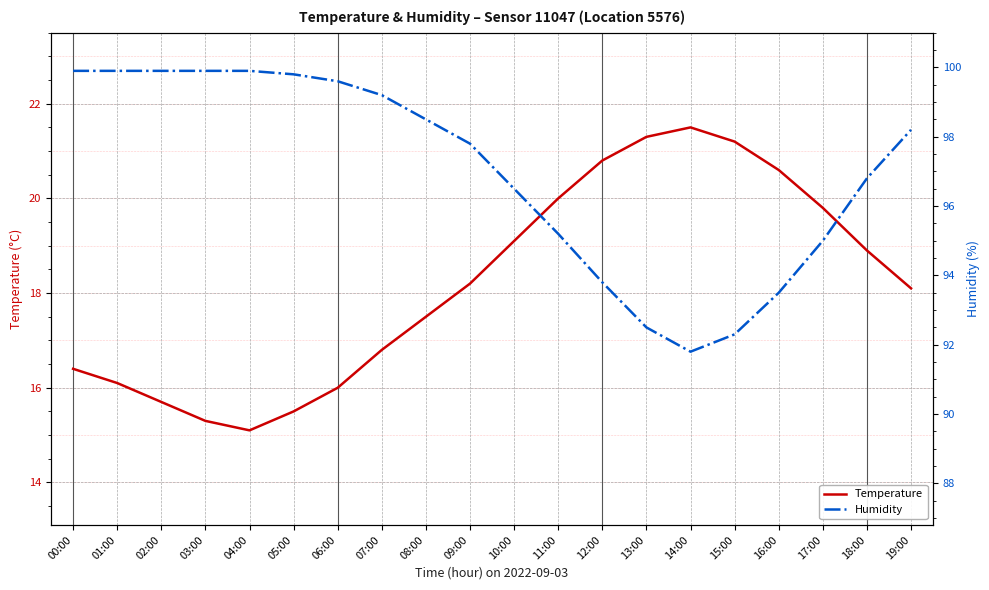

True or false: Humidity and Temperature cross at least once.

False